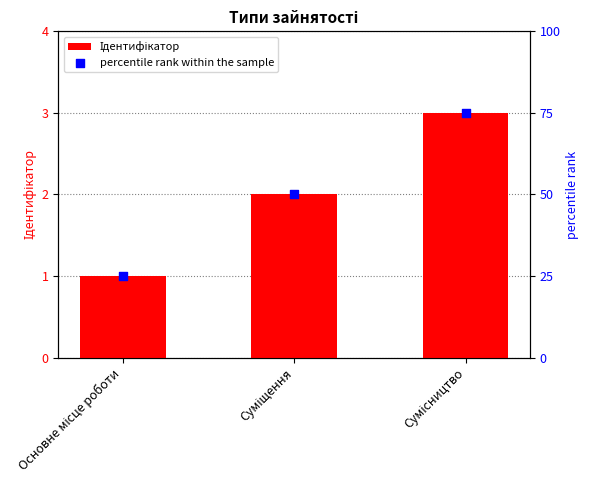

What are all the series names shown in the legend?

Ідентифікатор, percentile rank within the sample